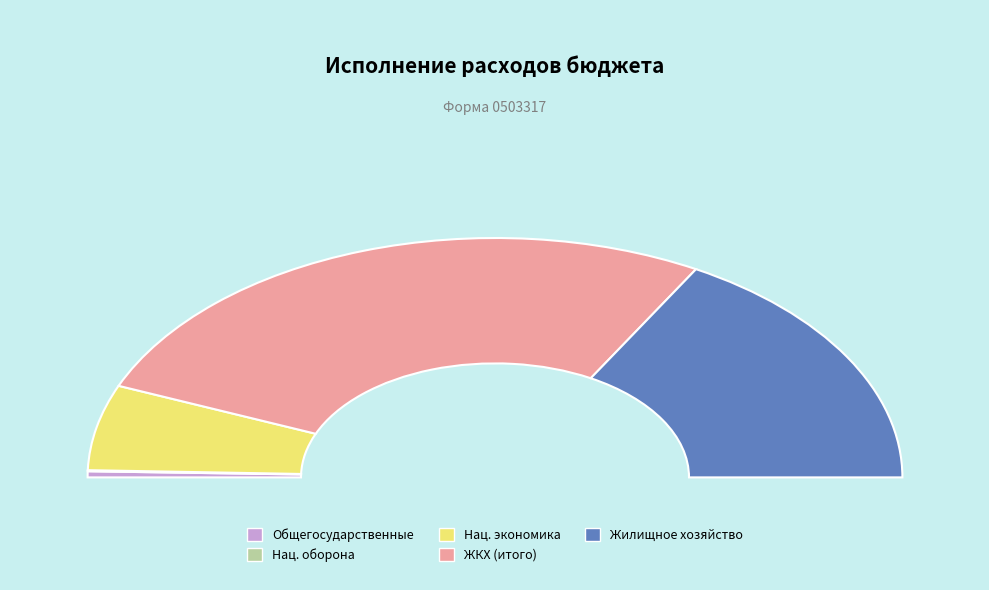

How many slices are in this pie chart?

5